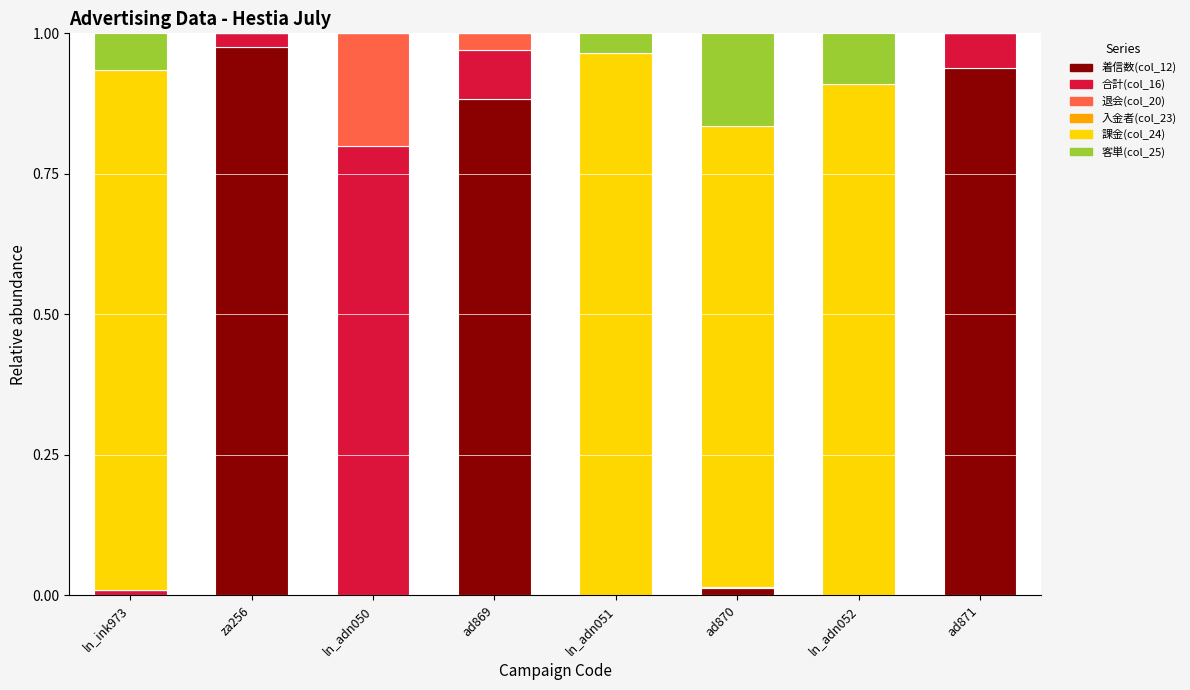

Are the bars horizontal?

No